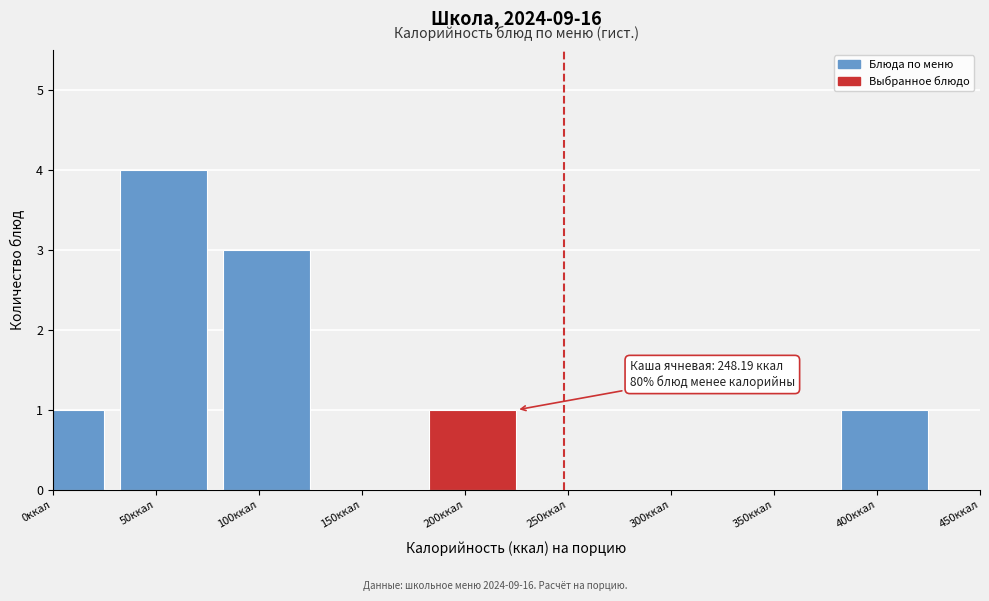

Reading left to right, transcribe all the data shown in this chart.

0ккал=1	50ккал=4	100ккал=3	150ккал=0	200ккал=1	250ккал=0	300ккал=0	350ккал=0	400ккал=1